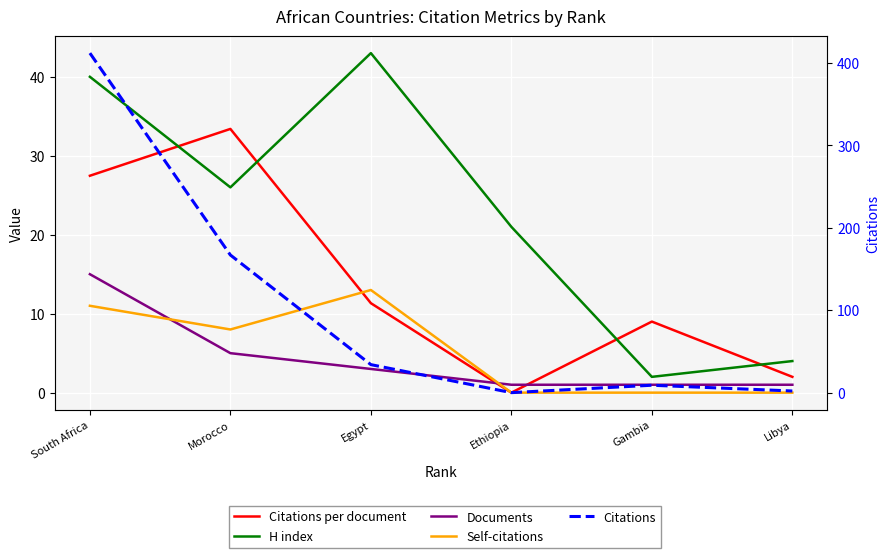

Rank the categories by Documents value from highest to lowest.

South Africa, Morocco, Egypt, Ethiopia, Gambia, Libya